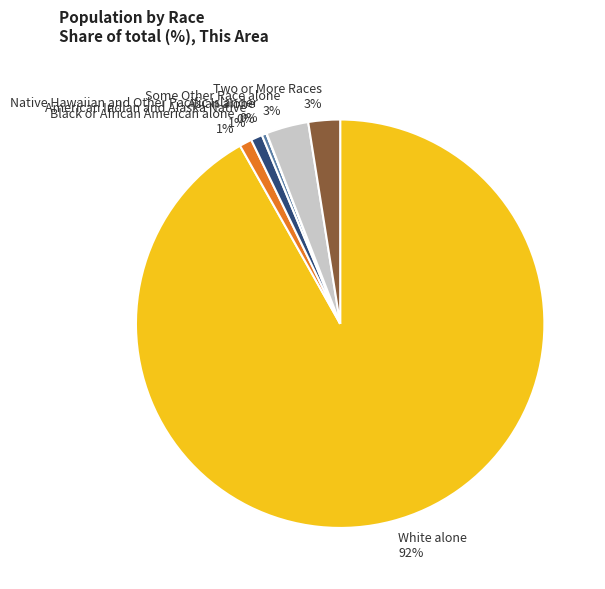

Between American Indian and Alaska Native and Asian alone, which is larger?

American Indian and Alaska Native